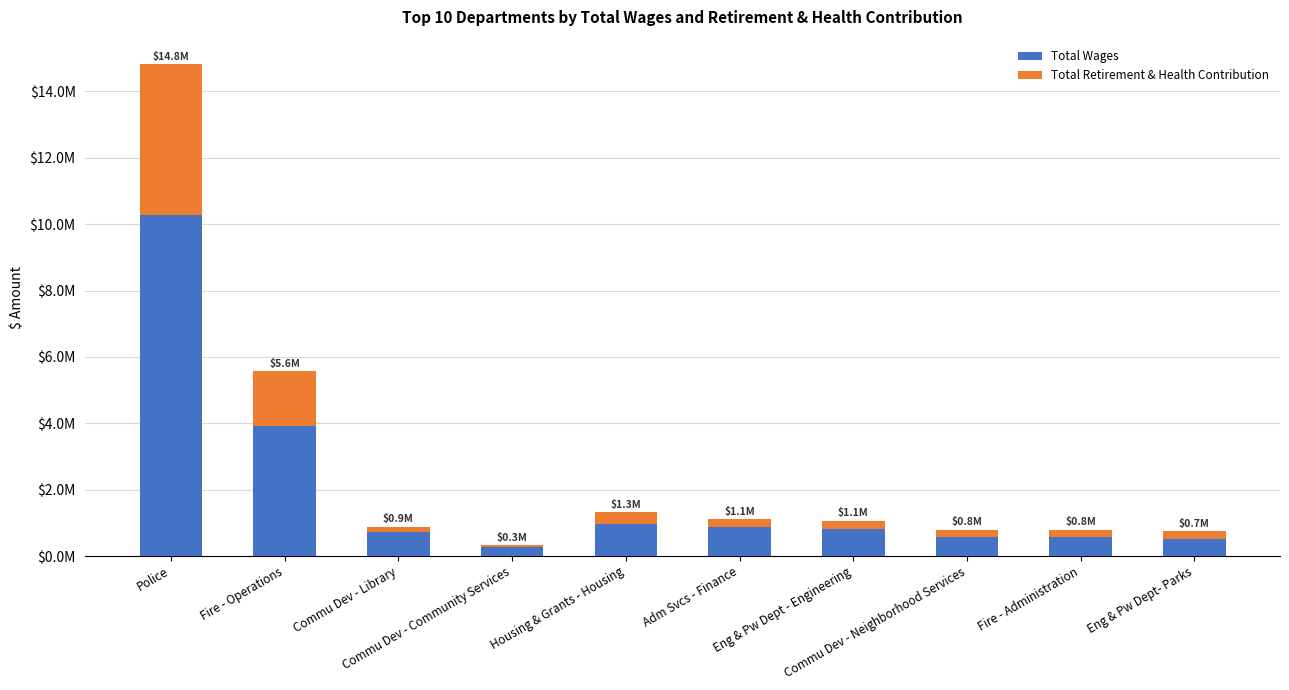

Are the bars horizontal?

No